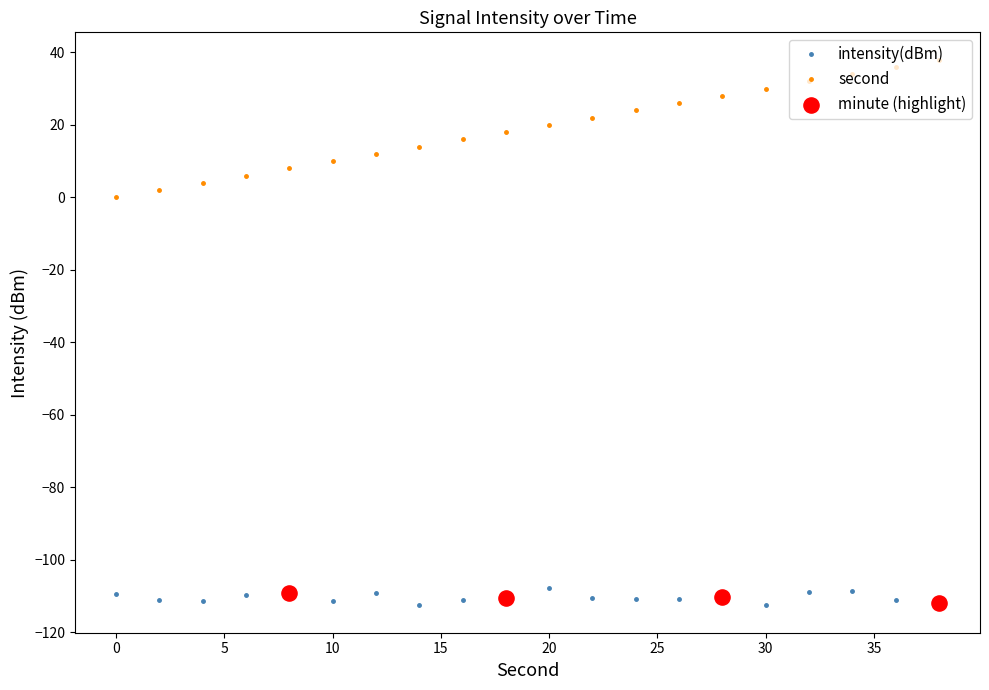

Which series has the widest spread of values?

second